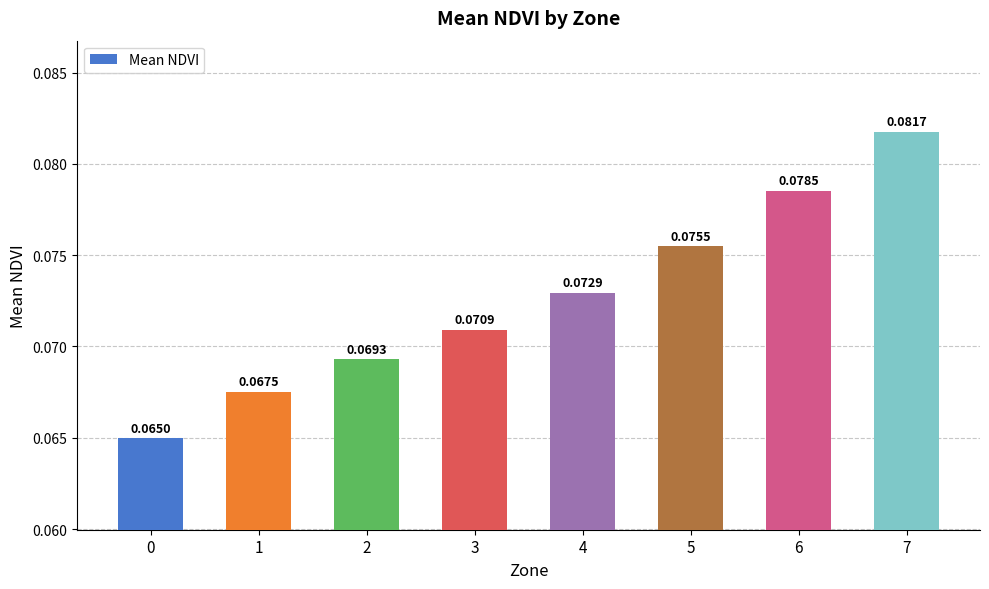

Rank the categories by value from lowest to highest.

0, 1, 2, 3, 4, 5, 6, 7